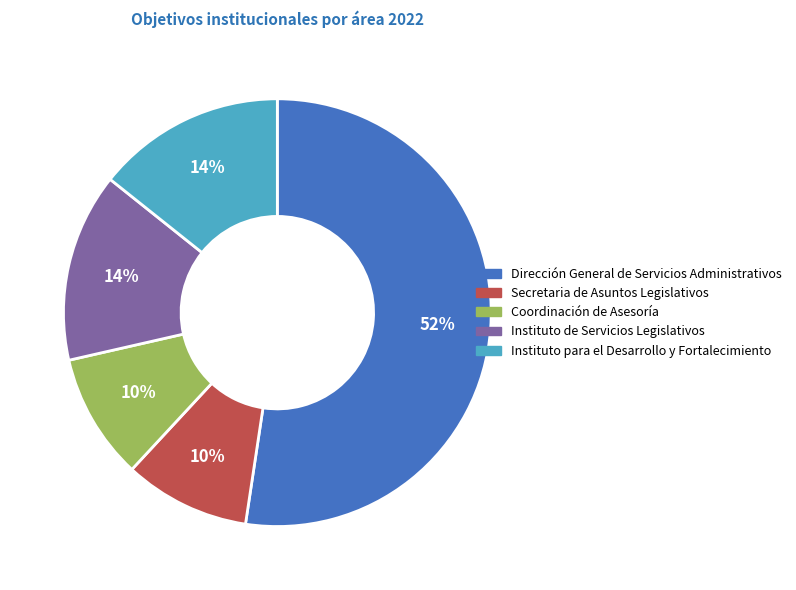

Combined, do Instituto para el Desarrollo y Fortalecimiento and Dirección General de Servicios Administrativos account for over 50%?

Yes